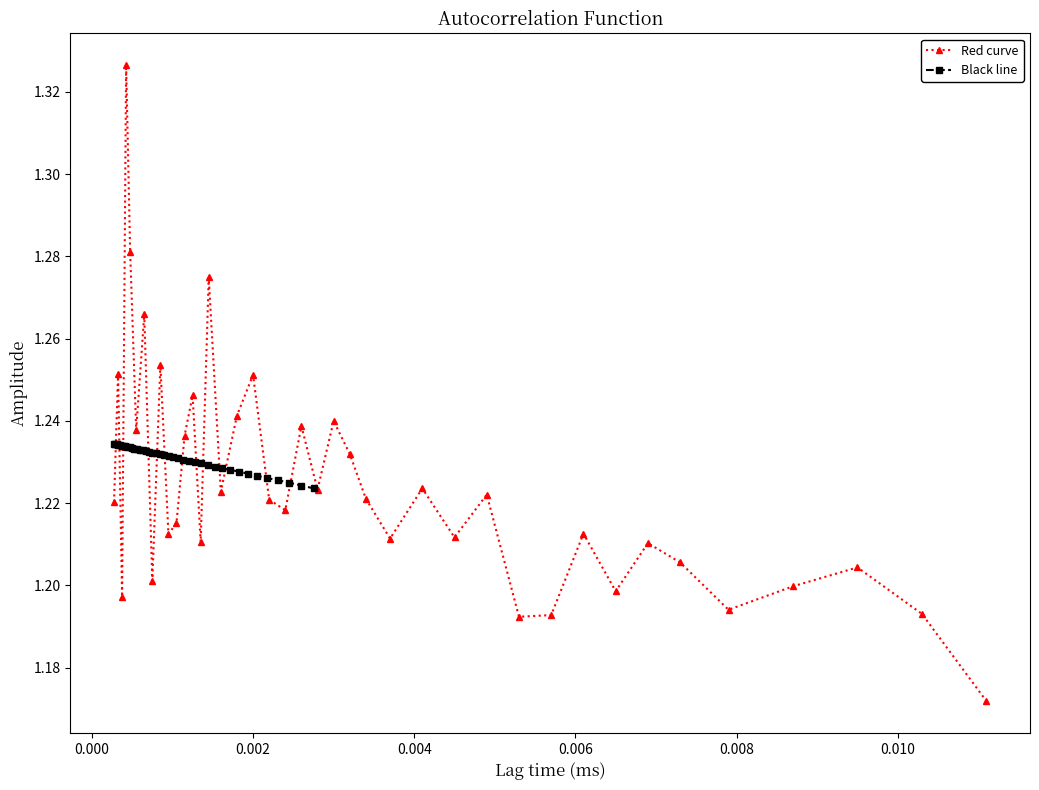

How many Red curve values are between 1 and 2?

40